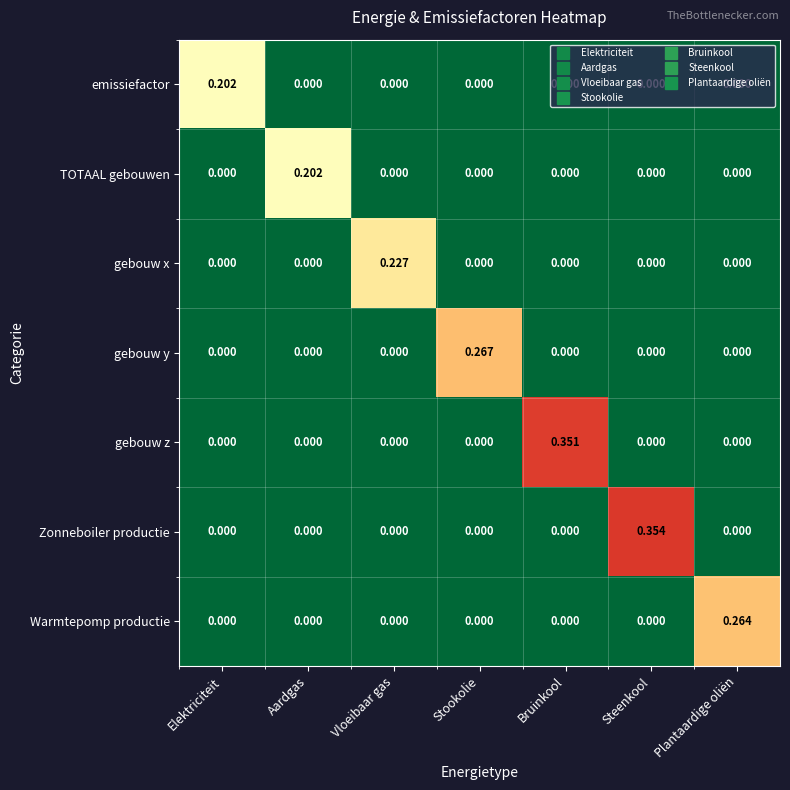

At which label does Zonneboiler productie reach its peak?

Steenkool